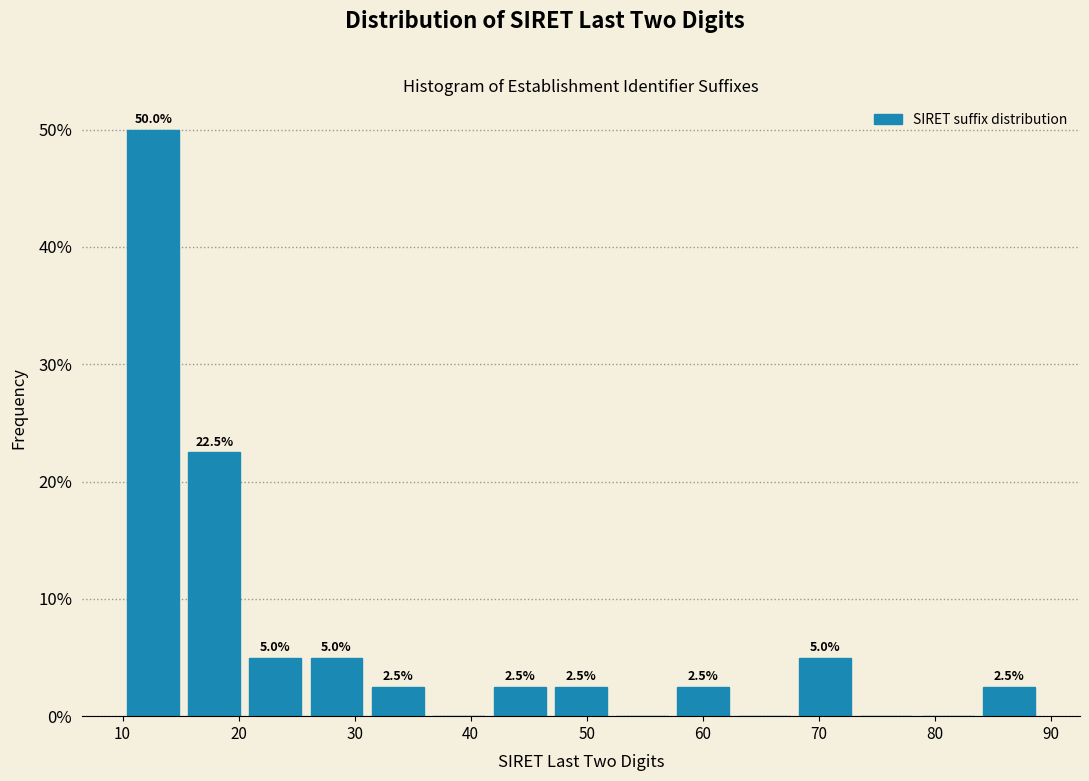

Which range on the x-axis has the tallest bar?

10 to 15